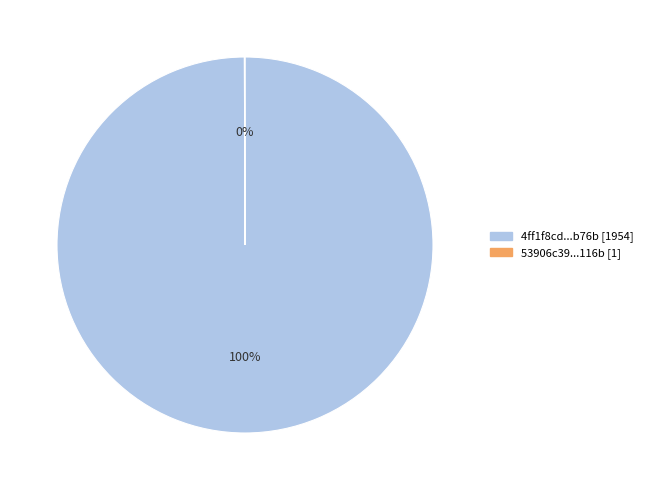

To the nearest percent, what percentage of the pie is 4ff1f8cd...b76b [1954]?

100%